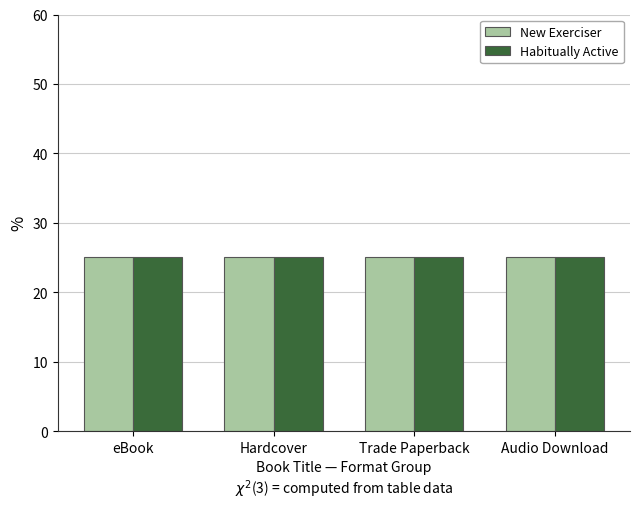

What are all the series names shown in the legend?

New Exerciser, Habitually Active